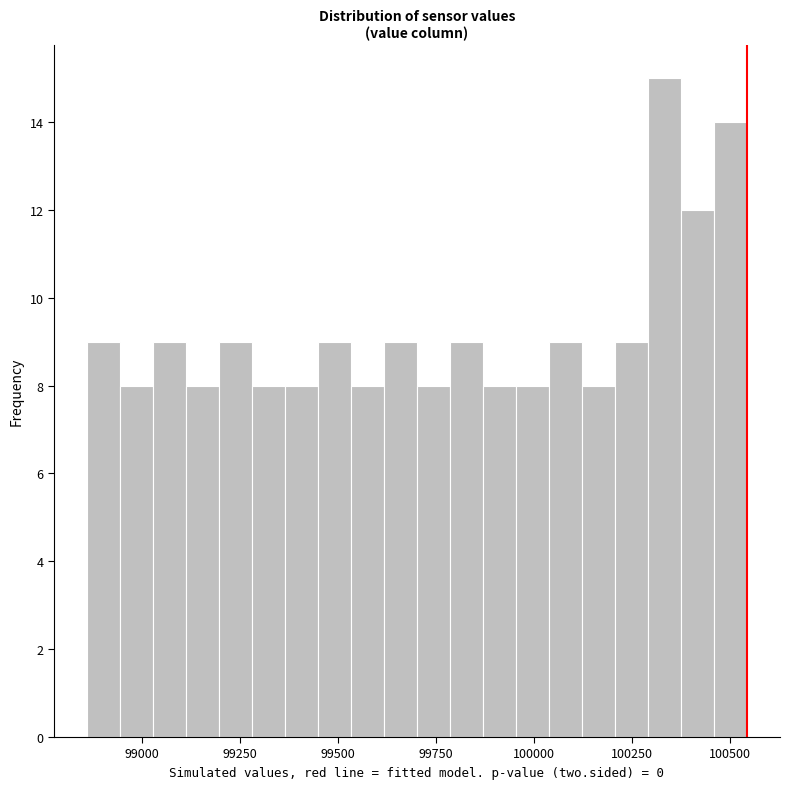

Read against the x-axis, roughly where is the centre of the tallest bar?

100350